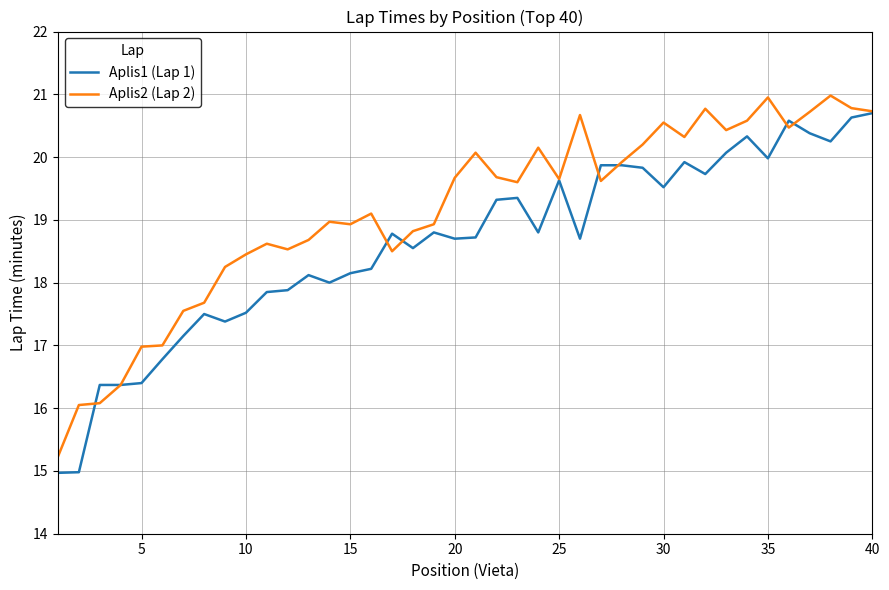

Rank the series by their average value, from highest to lowest.

Aplis2 (Lap 2), Aplis1 (Lap 1)